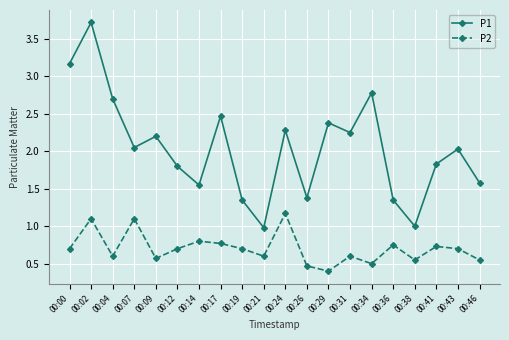

Which label corresponds to the largest value in the chart?

00:02